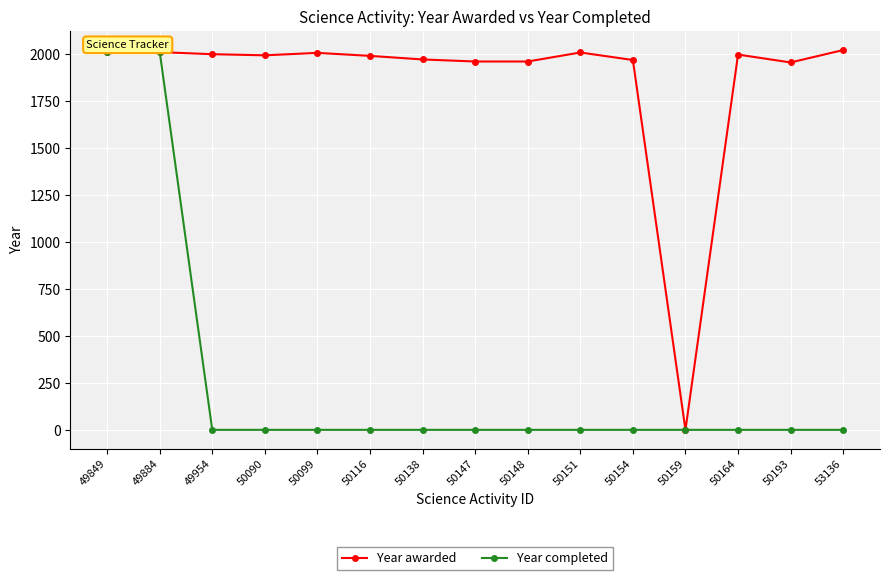

What is the difference between the second highest and second lowest values in the Year completed series?

2013